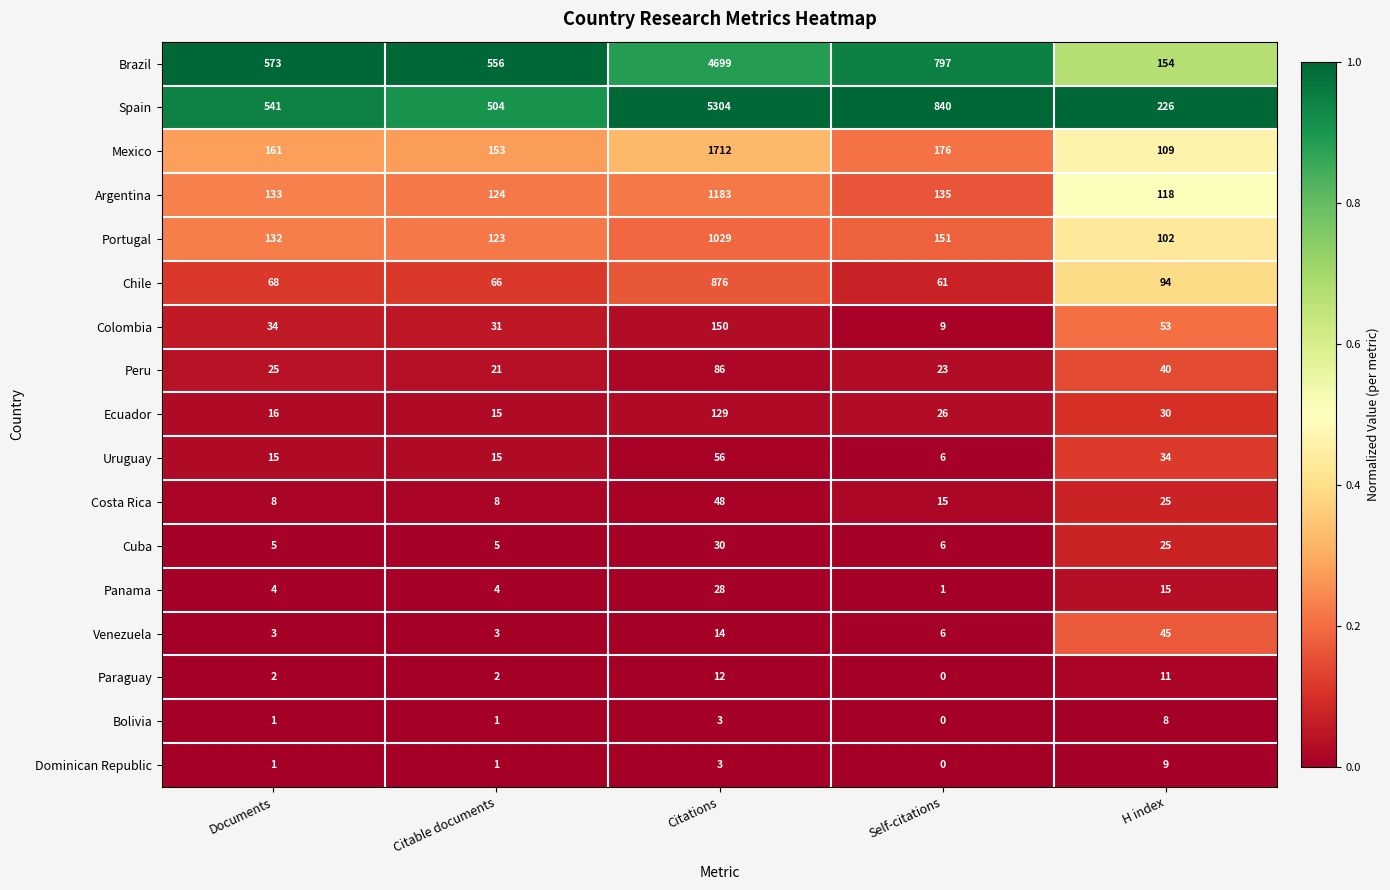

At which category is the sum across all series the highest?

Citations